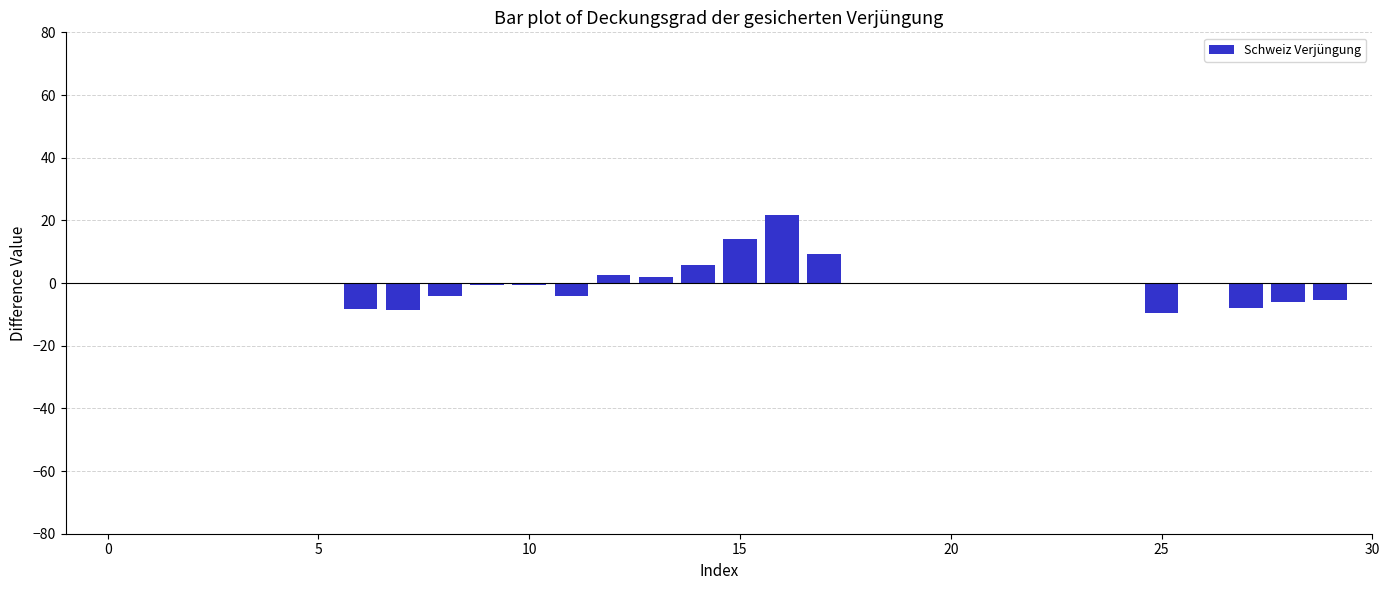

What is the greatest value displayed?

21.8